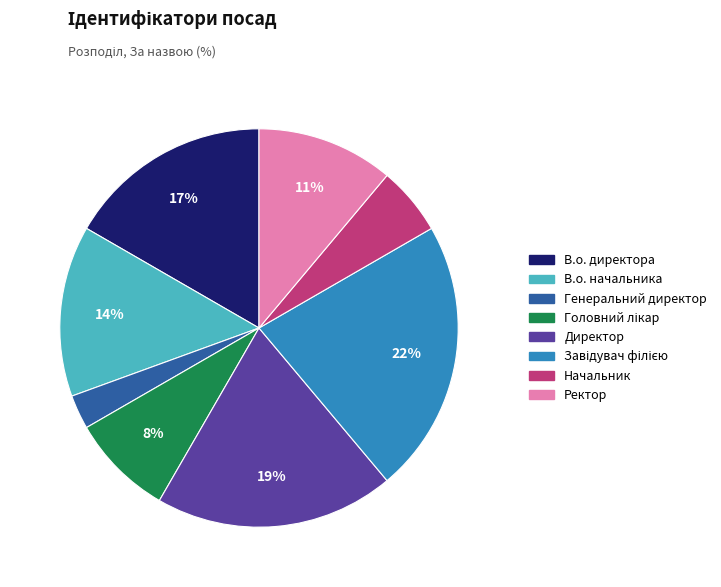

Between В.о. директора and В.о. начальника, which is larger?

В.о. директора